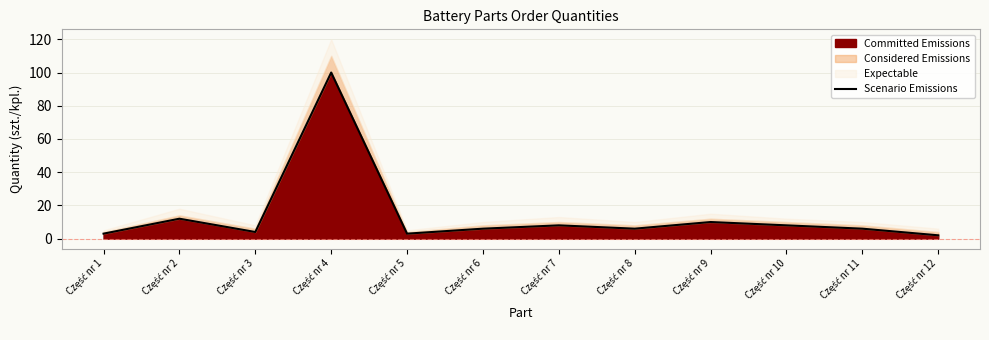

Which has a higher value, Część nr 4 or Część nr 9?

Część nr 4